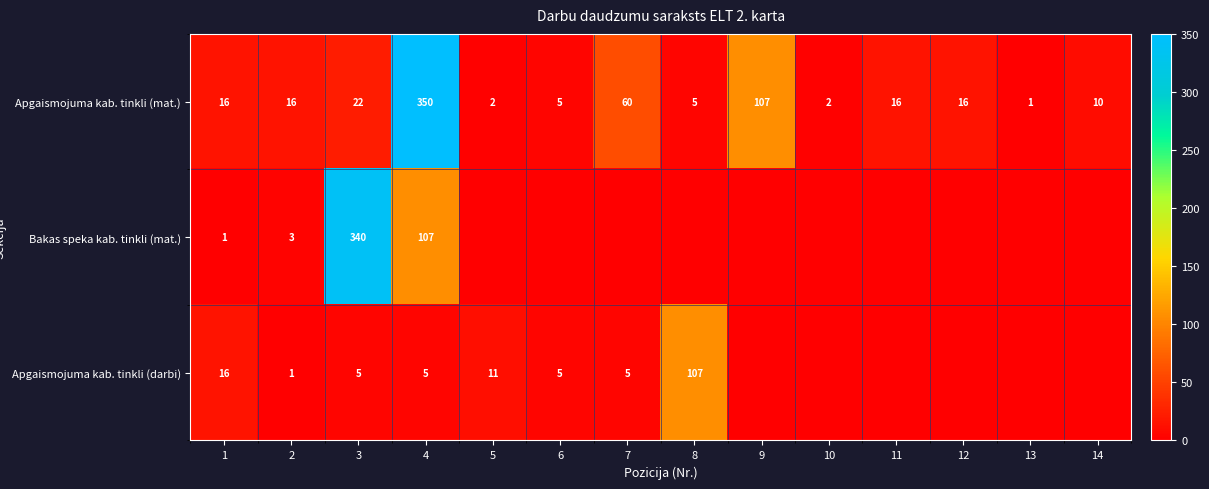

At which label is Apgaismojuma kab. tinkli (mat.) closest to 175?

9